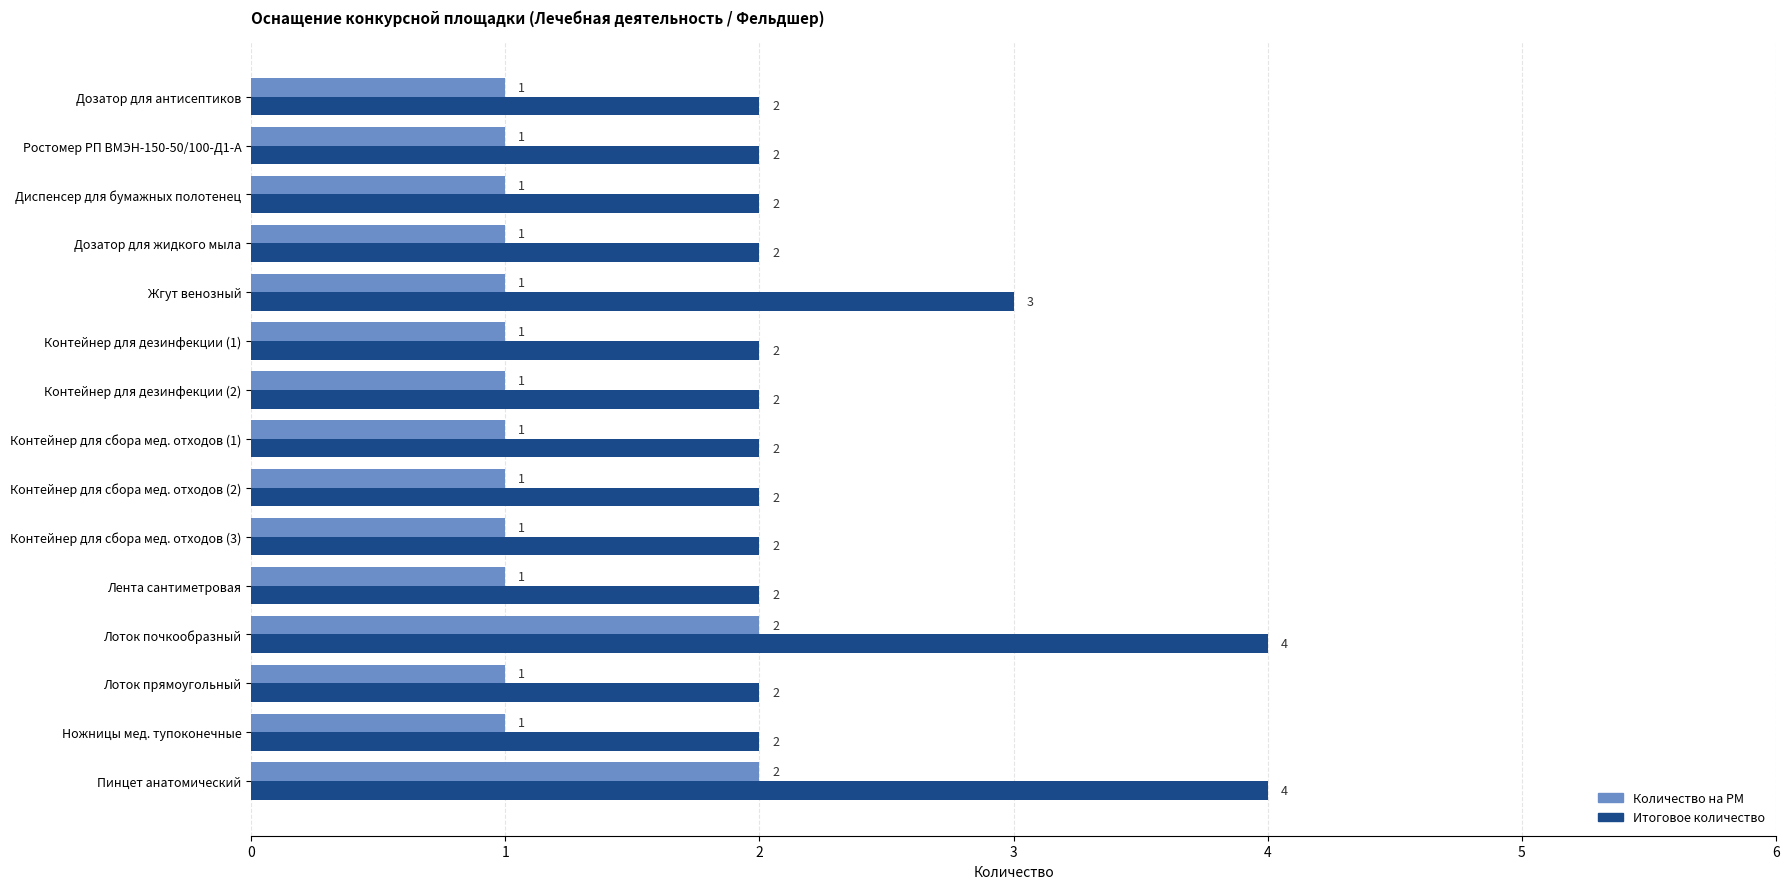

Which series has the largest range (max minus min)?

Итоговое количество